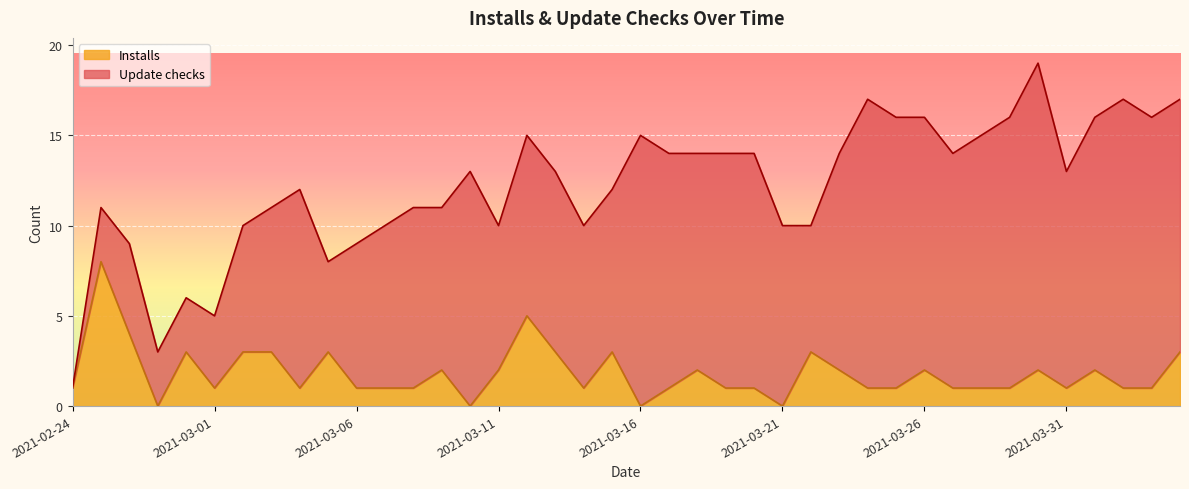

How many data points are less than 1?

4